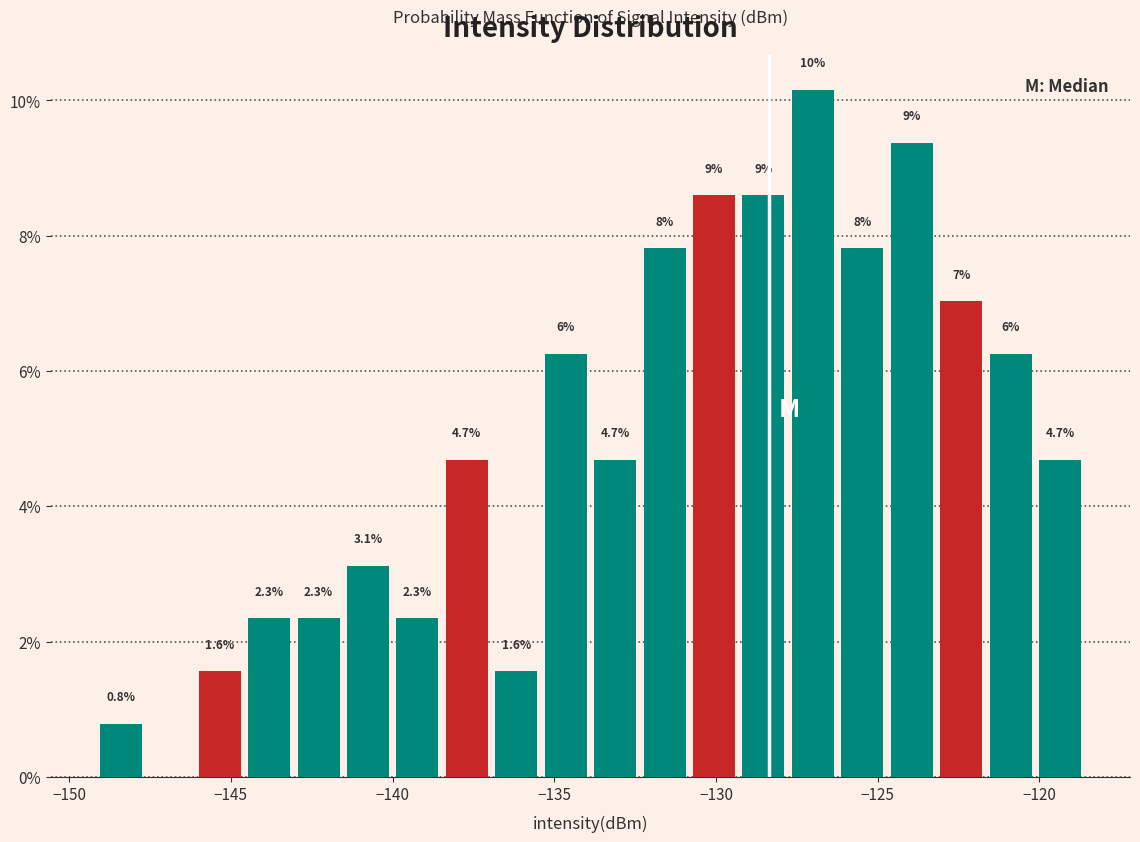

Read against the x-axis, roughly where is the centre of the tallest bar?

-127.0